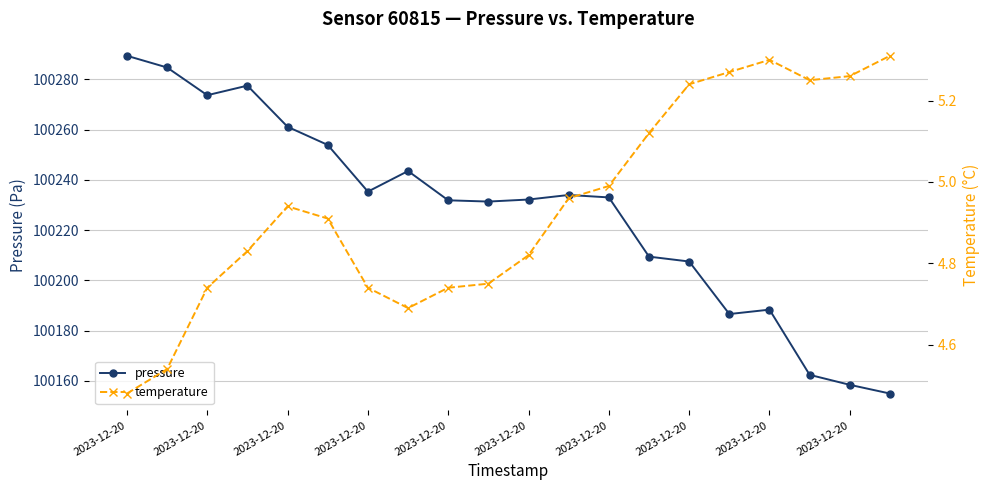

What is the difference between the maximum and minimum values in the temperature series?

0.8